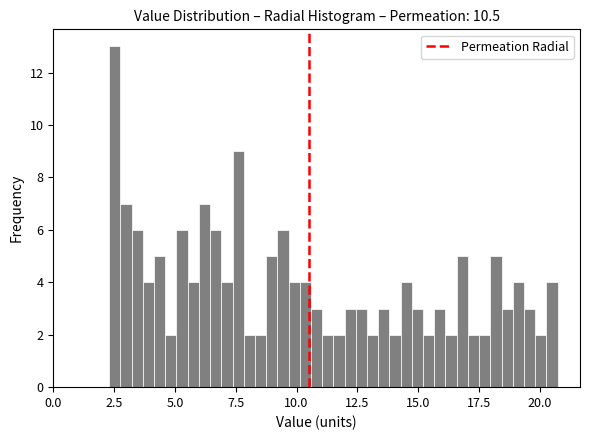

Around what value on the x-axis is the tallest bar? Give the approximate position of its centre, as read against the axis.

2.5